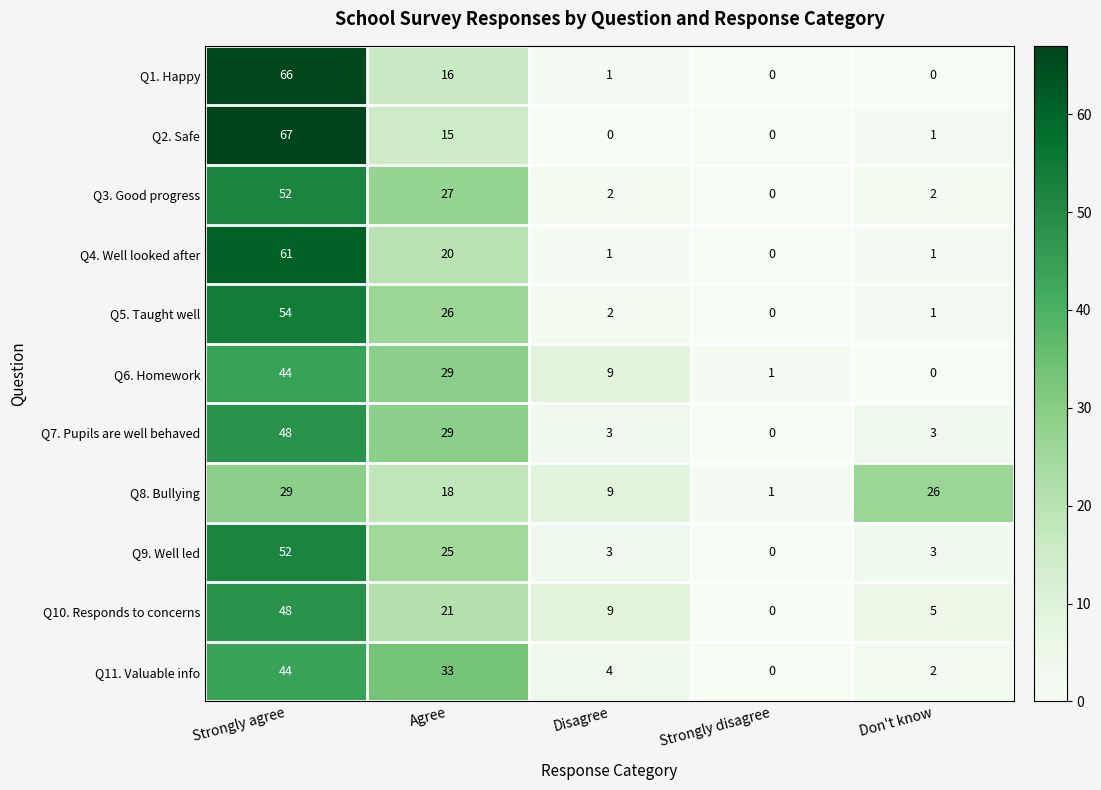

How many series are shown in this chart?

11